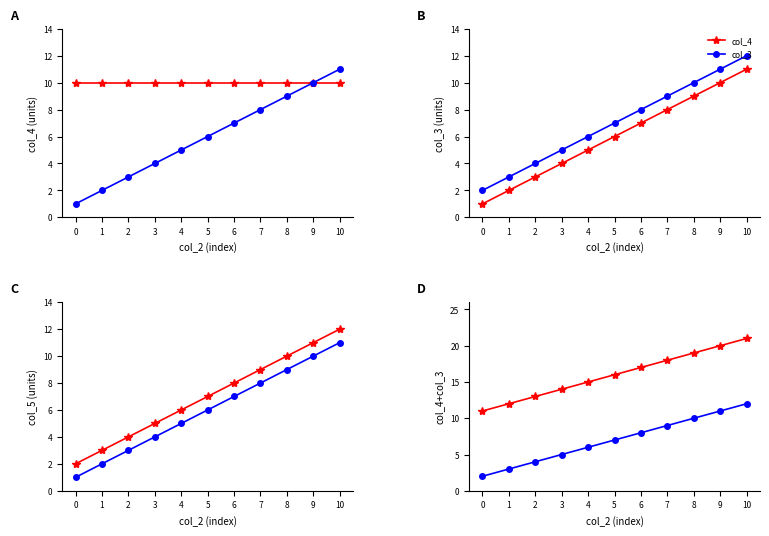

The col_3 series shows 6 at 2. True or false?

False